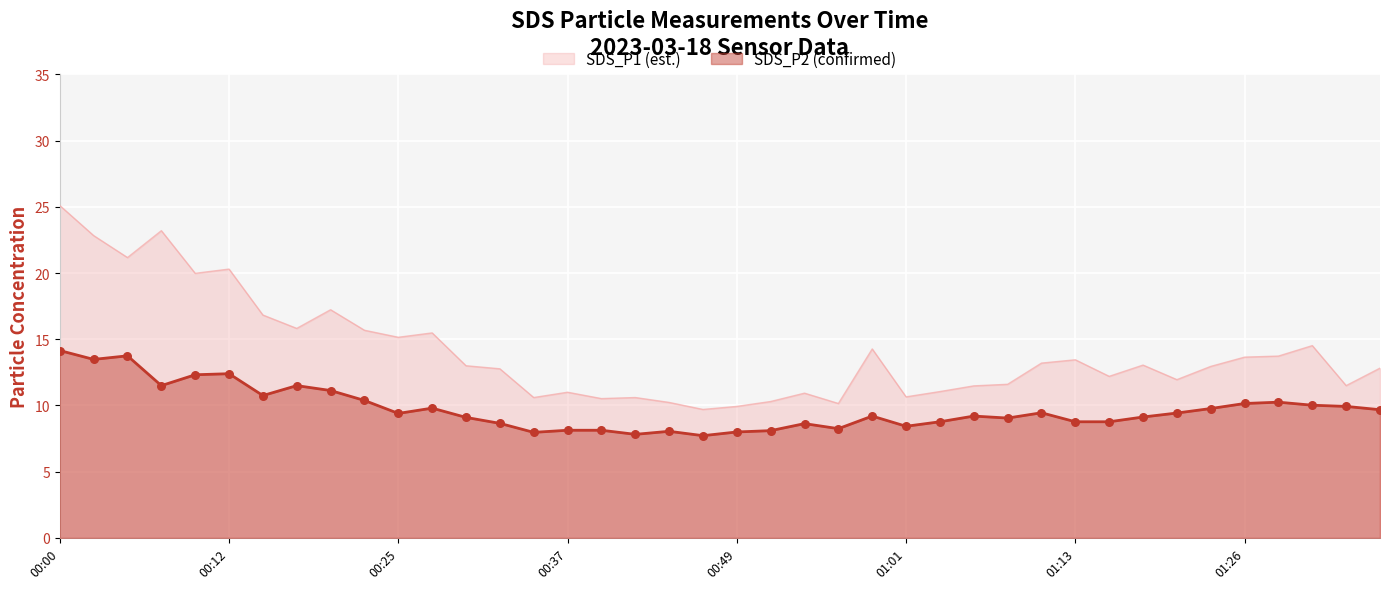

What are all the series names shown in the legend?

SDS_P1, SDS_P2